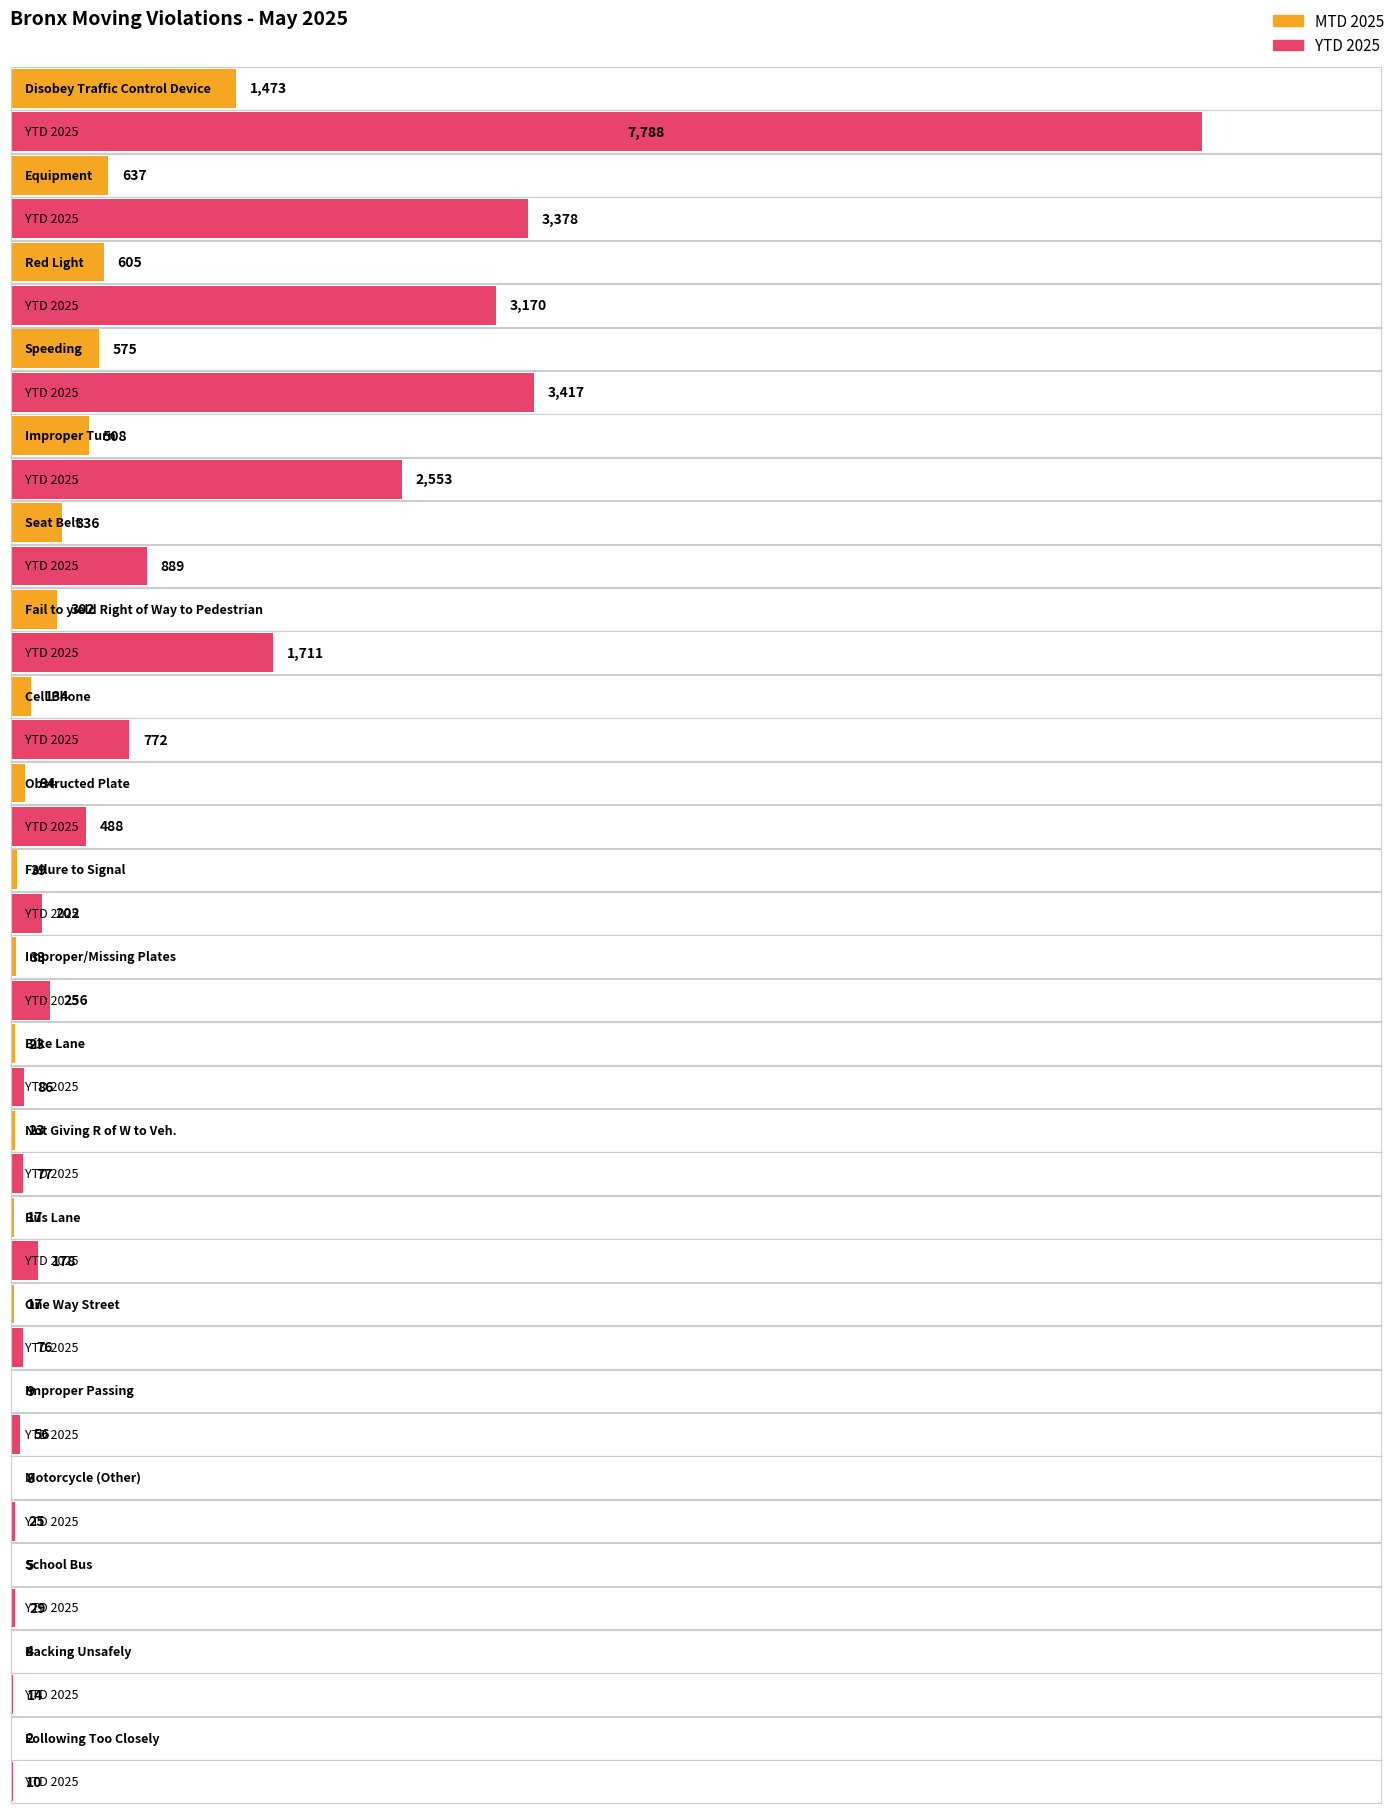

At which category is the sum across all series the highest?

Disobey Traffic Control Device